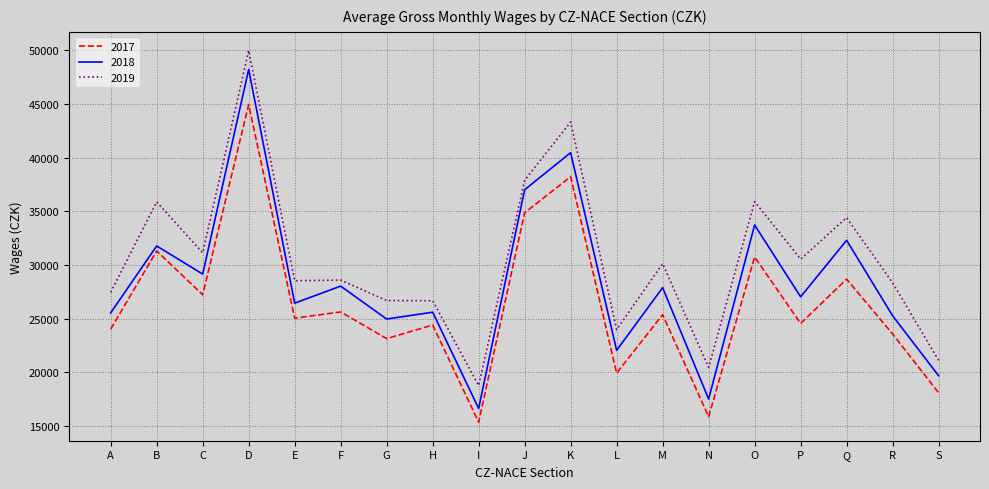

What is the average value of the 2018 series?

28382